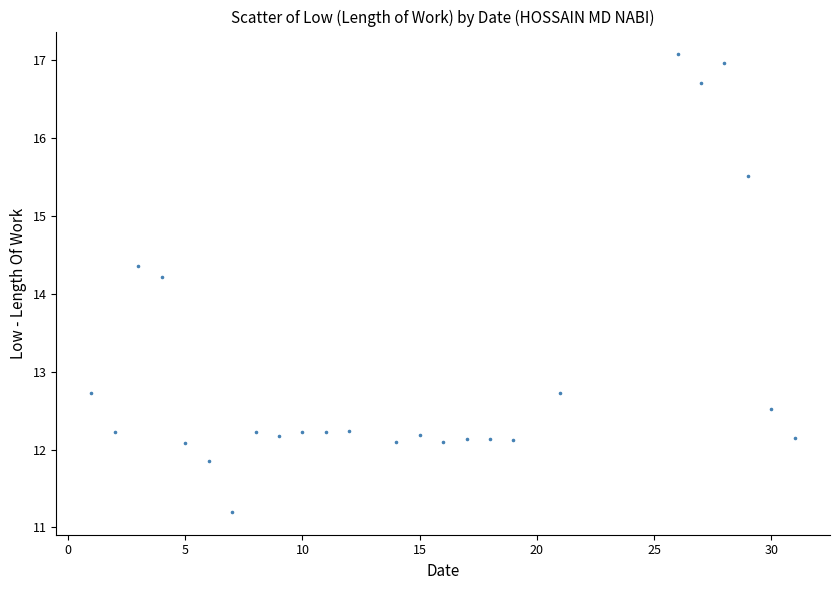

What Y value in the scatter plot is closest to 14?

14.2